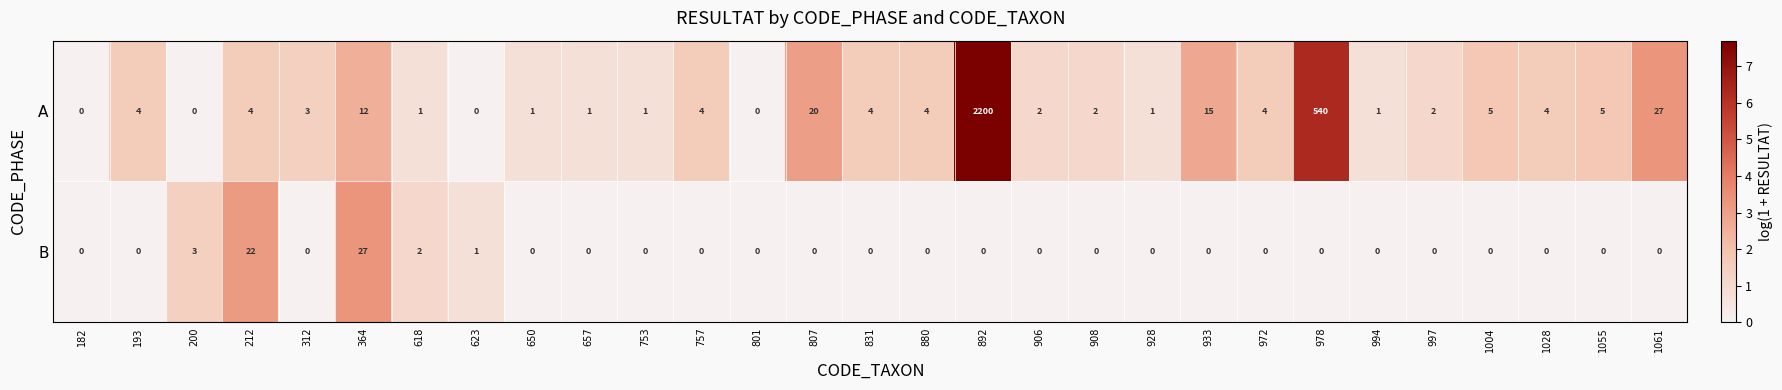

What is the average value of the A series?

99